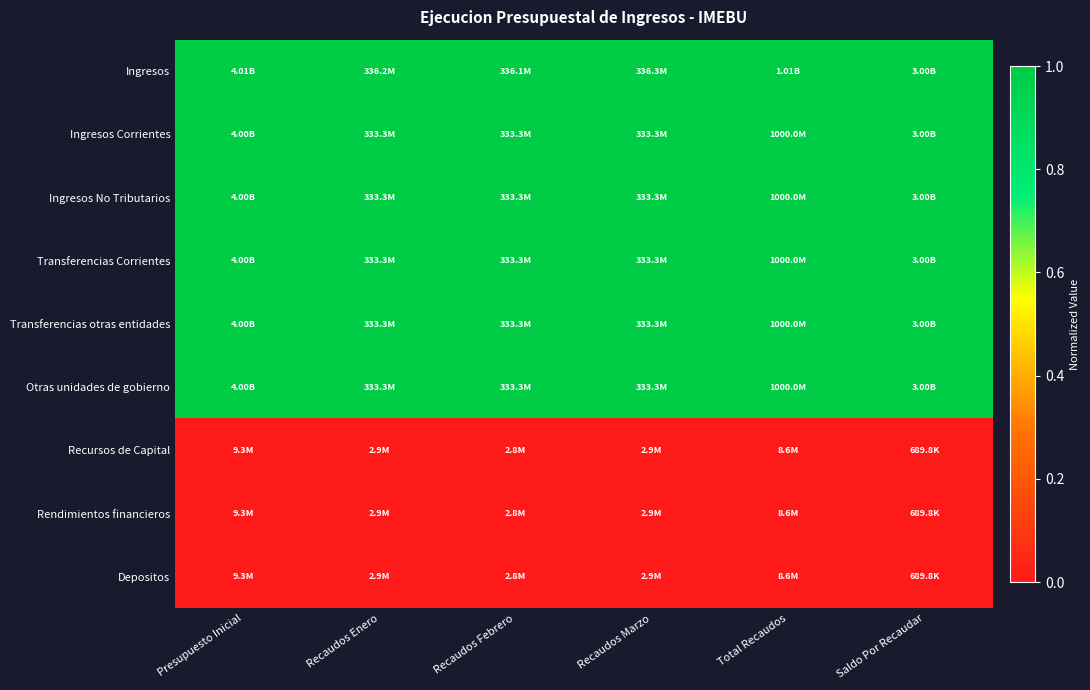

Count the number of categories in the chart.

6